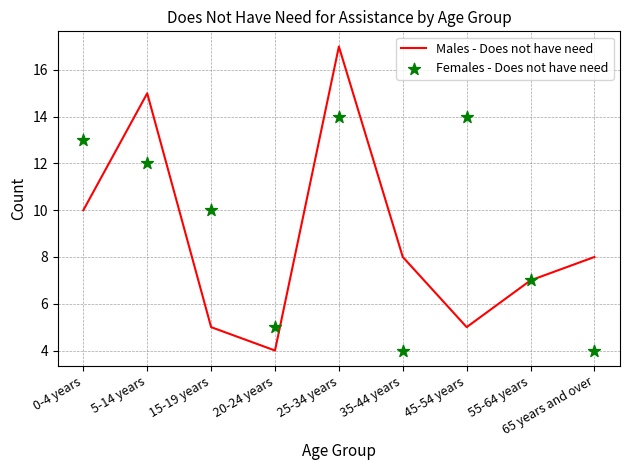

At how many categories does at least one series exceed 15?

1